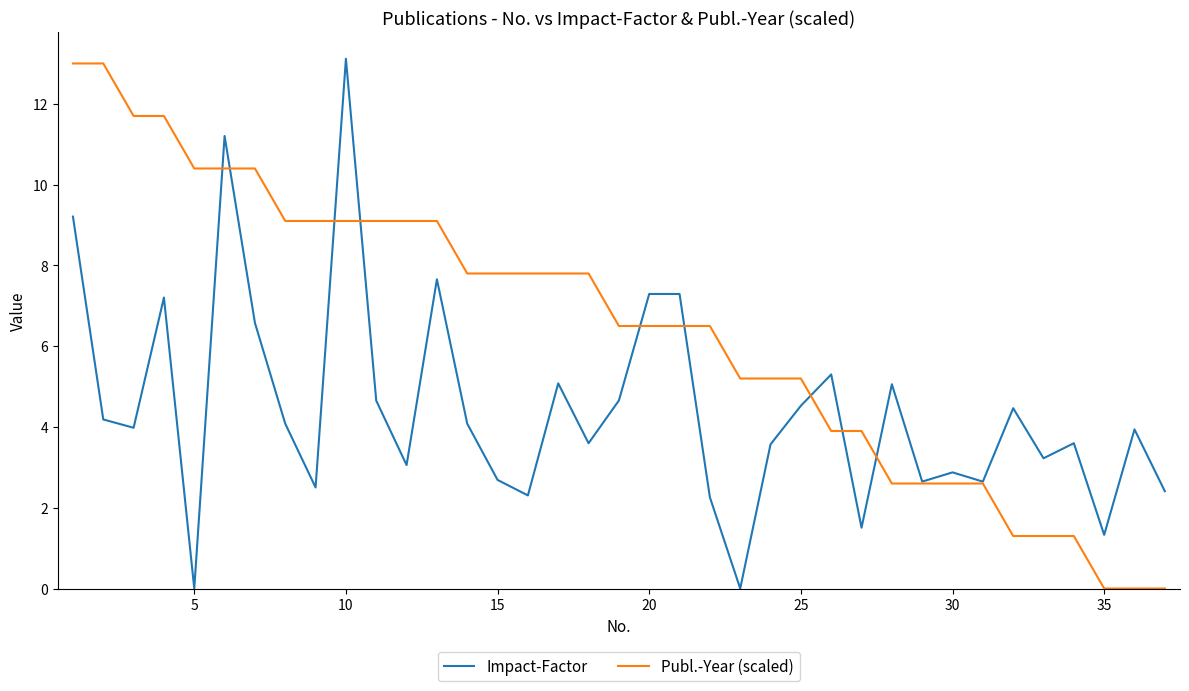

List the series in order of their overall mean, lowest first.

Impact-Factor, Publ.-Year (scaled)